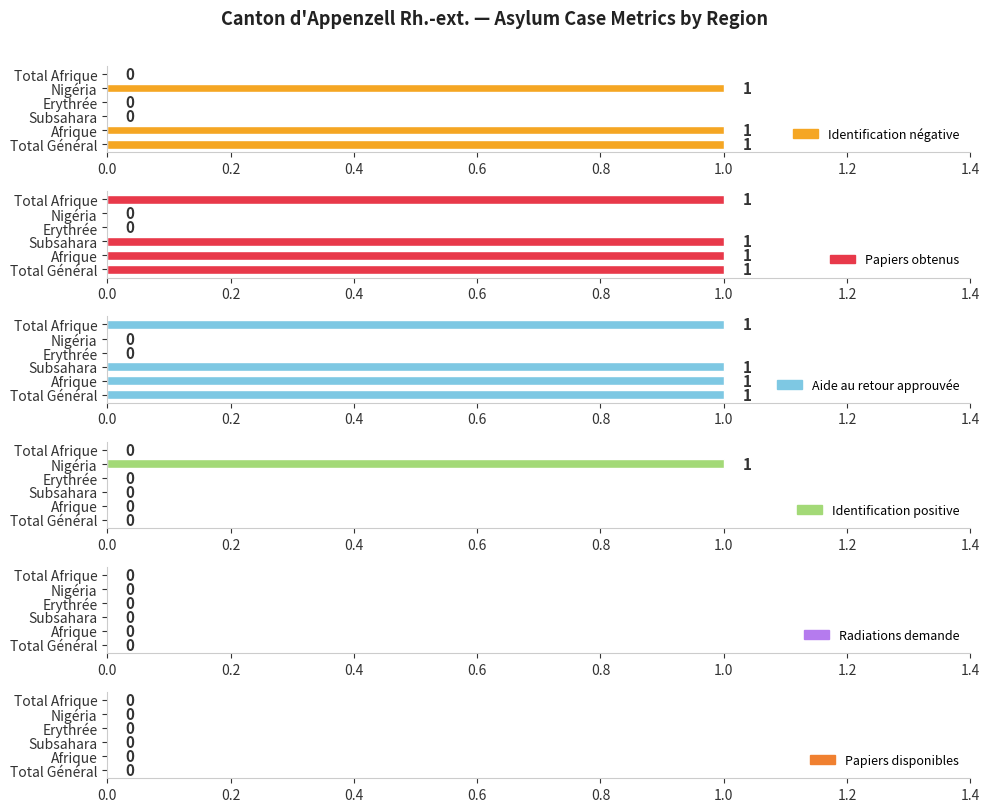

How many values in Identification négative are above zero?

3